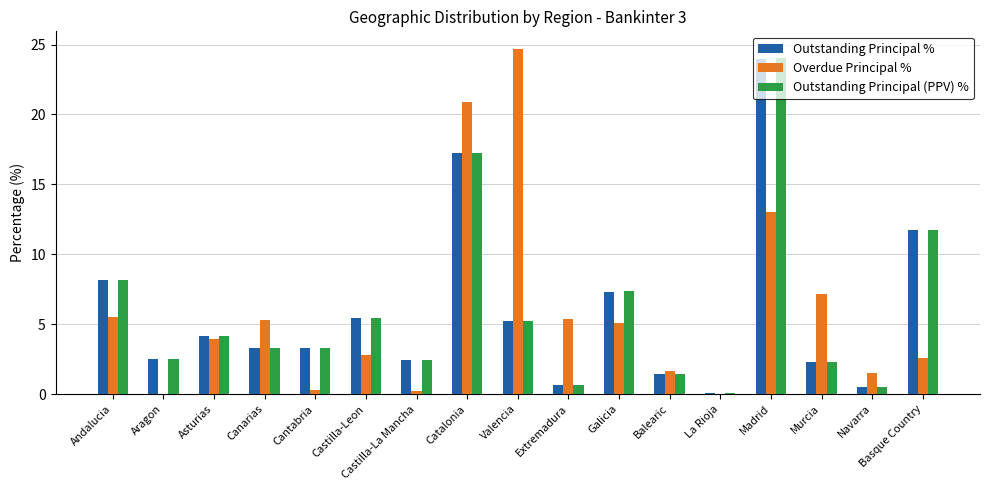

Between Canarias and Galicia, which series saw the biggest shift?

Outstanding Principal (PPV) %